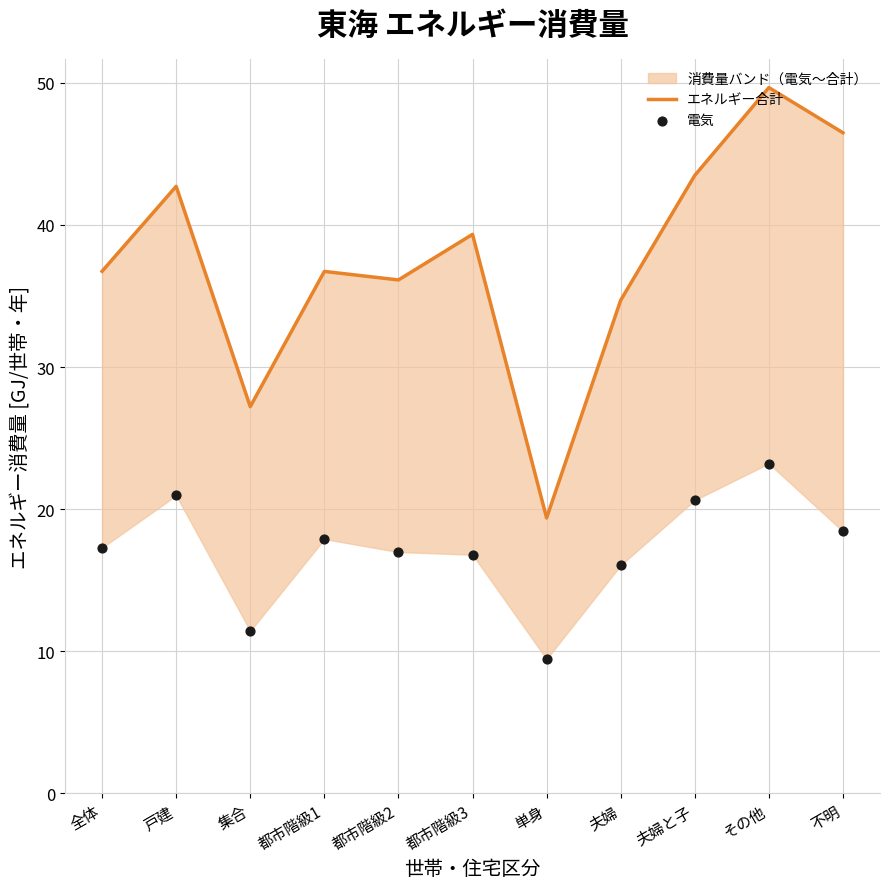

Which series reaches the maximum Y coordinate?

エネルギー合計